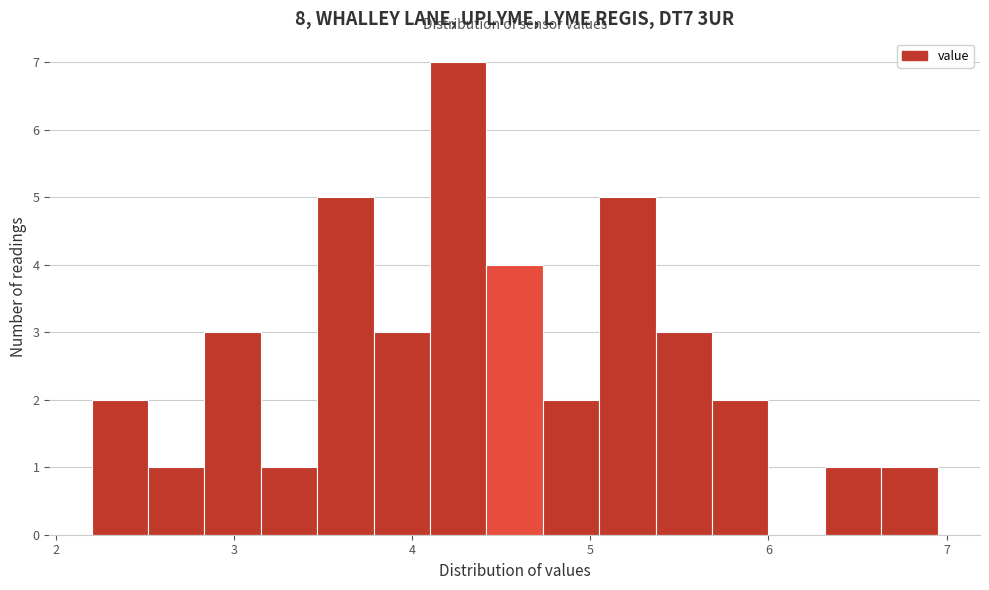

Around what value on the x-axis is the tallest bar? Give the approximate position of its centre, as read against the axis.

4.3